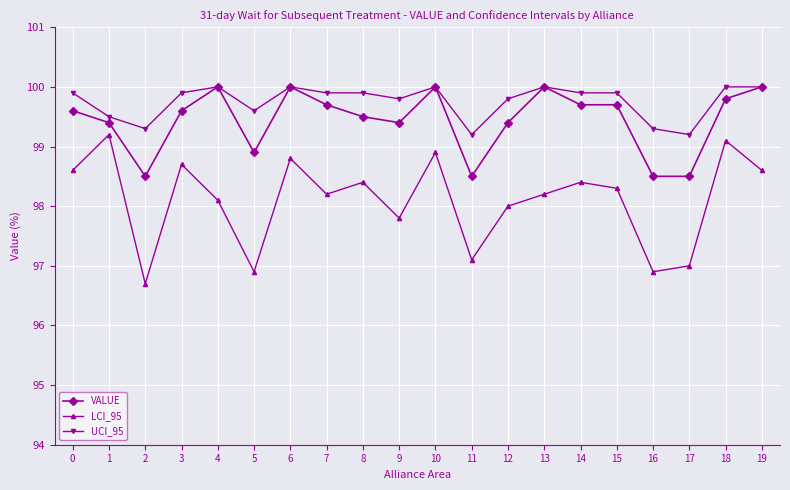

True or false: VALUE and LCI_95 intersect in this chart.

False